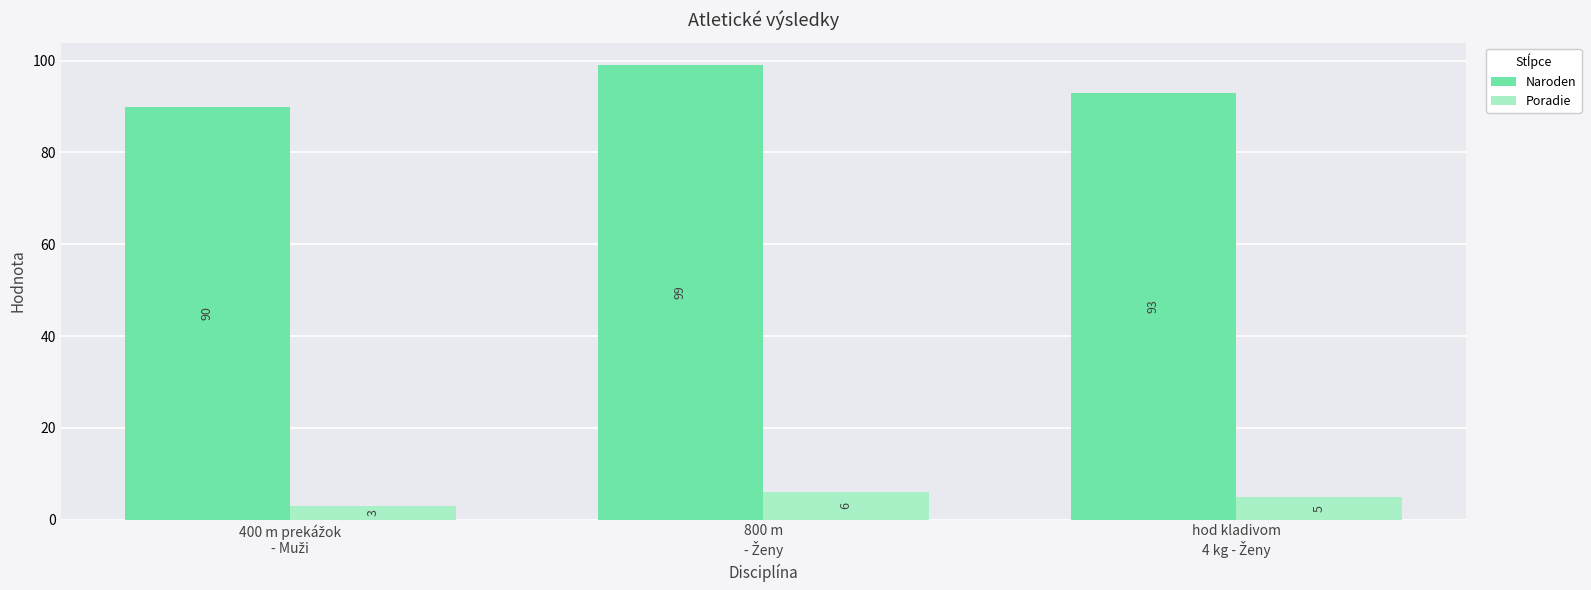

At how many categories does at least one series exceed 78?

3